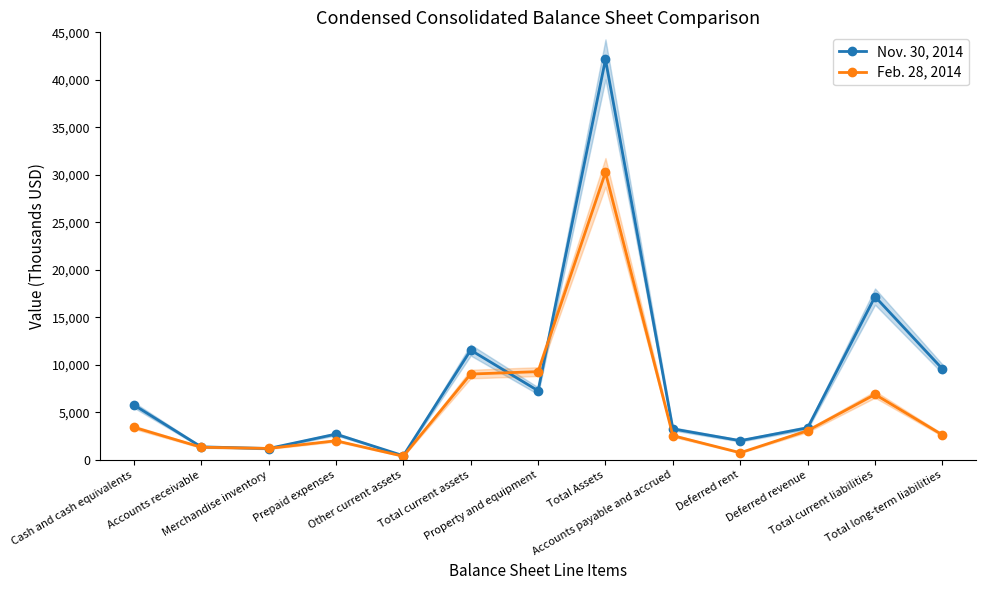

Which series has the largest range (max minus min)?

Nov. 30, 2014